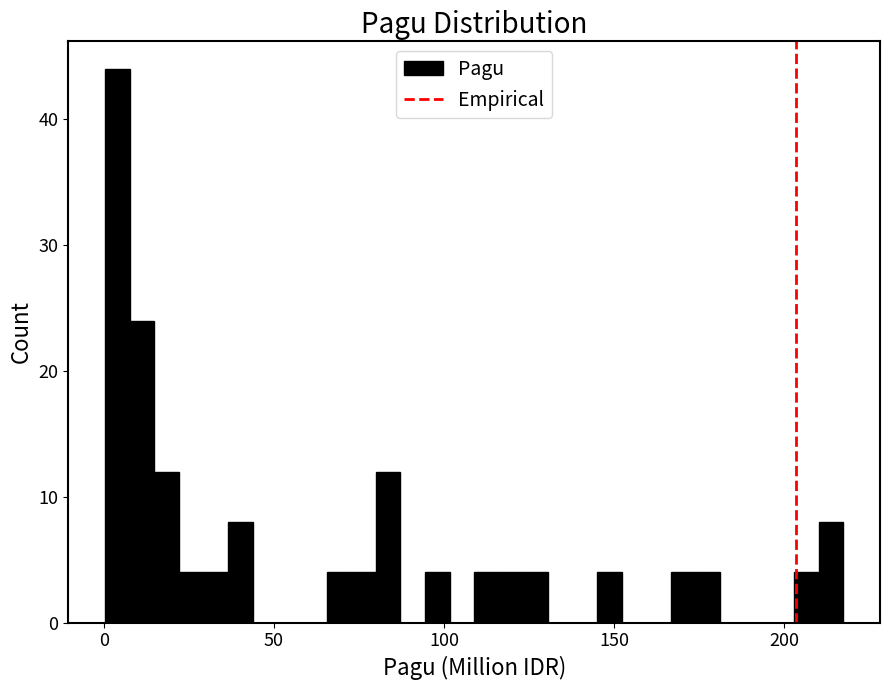

Around what value on the x-axis is the tallest bar? Give the approximate position of its centre, as read against the axis.

5